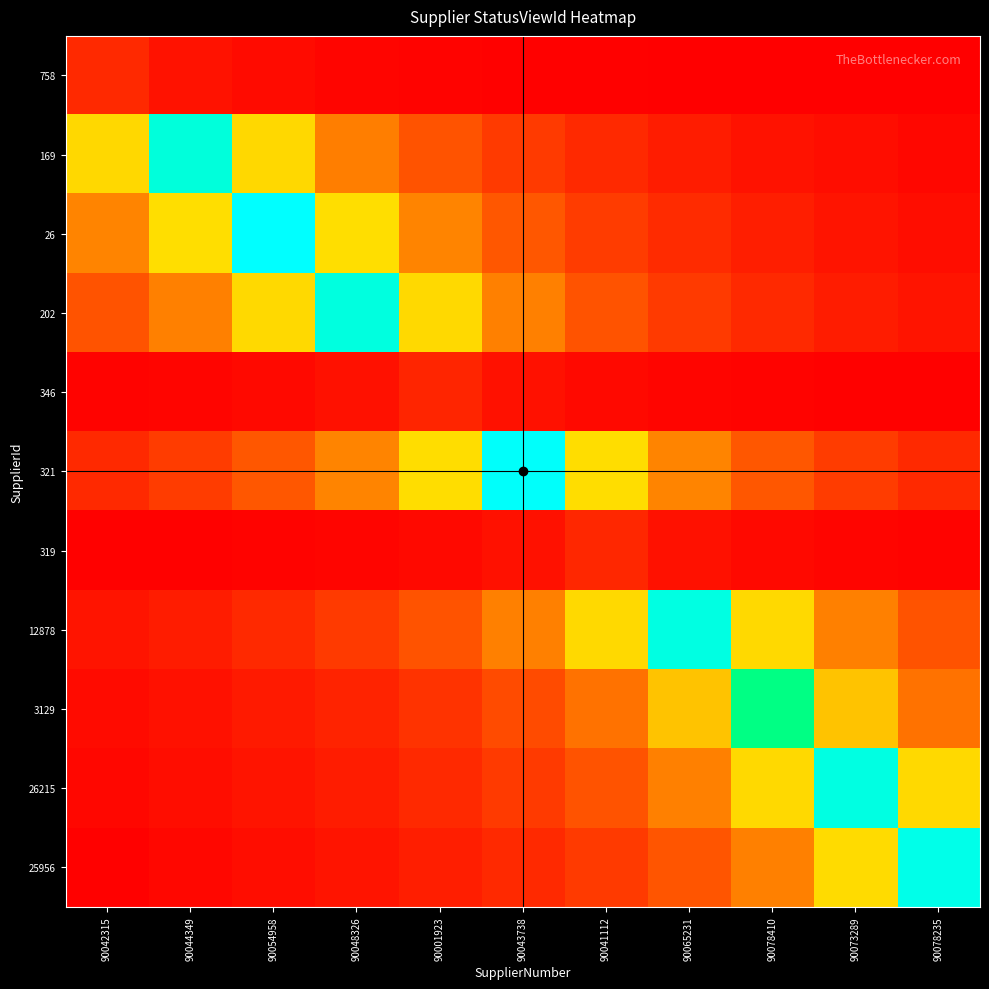

At which category is the sum across all series the highest?

90078410